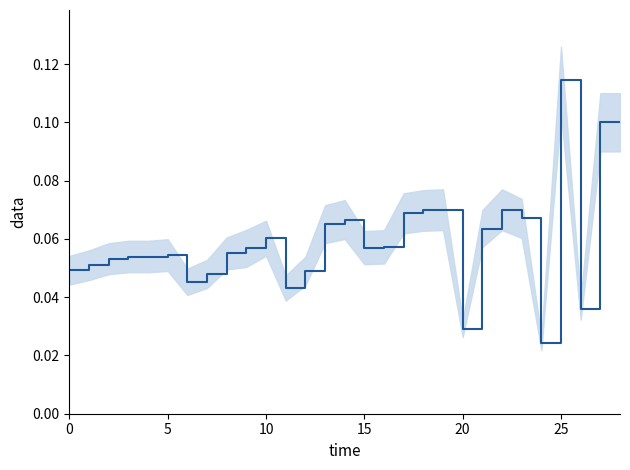

How many values are between 0 and 1?

29